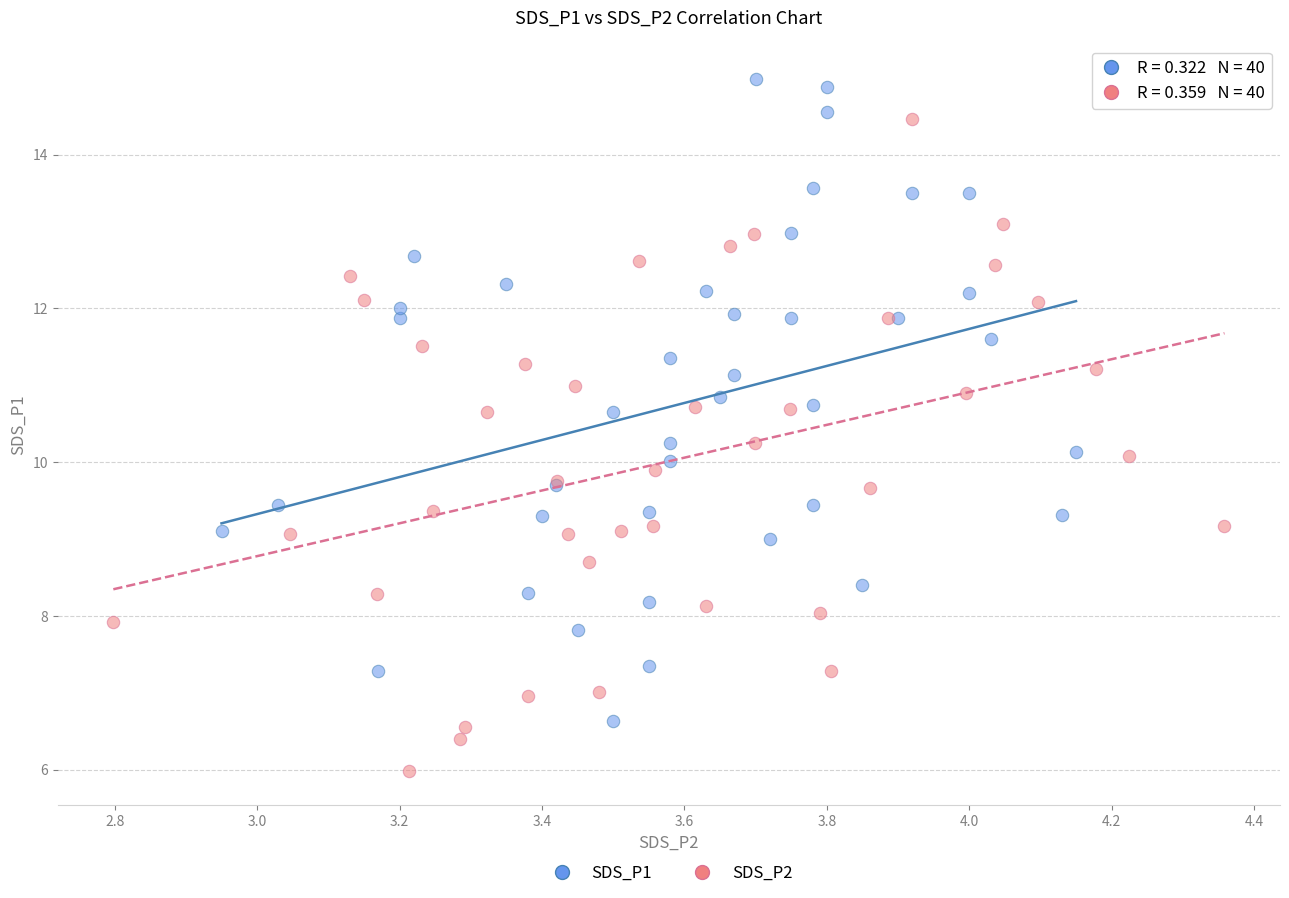

Which series contains the highest Y value?

SDS_P1